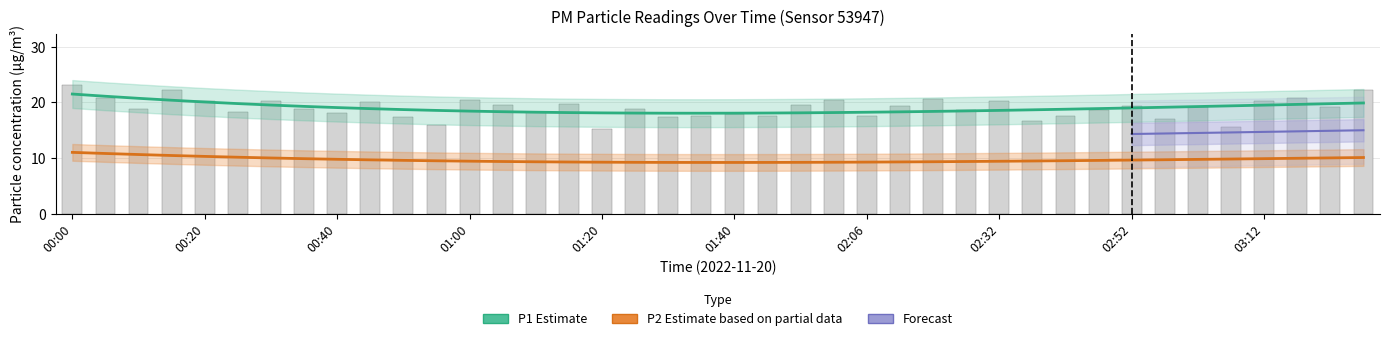

List the labels in order of value, smallest first.

01:20, 03:07, 00:55, 02:37, 02:57, 00:50, 01:30, 01:35, 01:51, 02:42, 02:06, 01:40, 00:40, 01:10, 00:25, 02:21, 02:47, 01:25, 00:10, 00:35, 03:02, 03:22, 02:52, 02:11, 01:56, 01:05, 01:15, 00:45, 00:20, 00:30, 03:12, 02:32, 01:00, 02:01, 02:16, 03:17, 00:05, 00:15, 03:27, 00:00